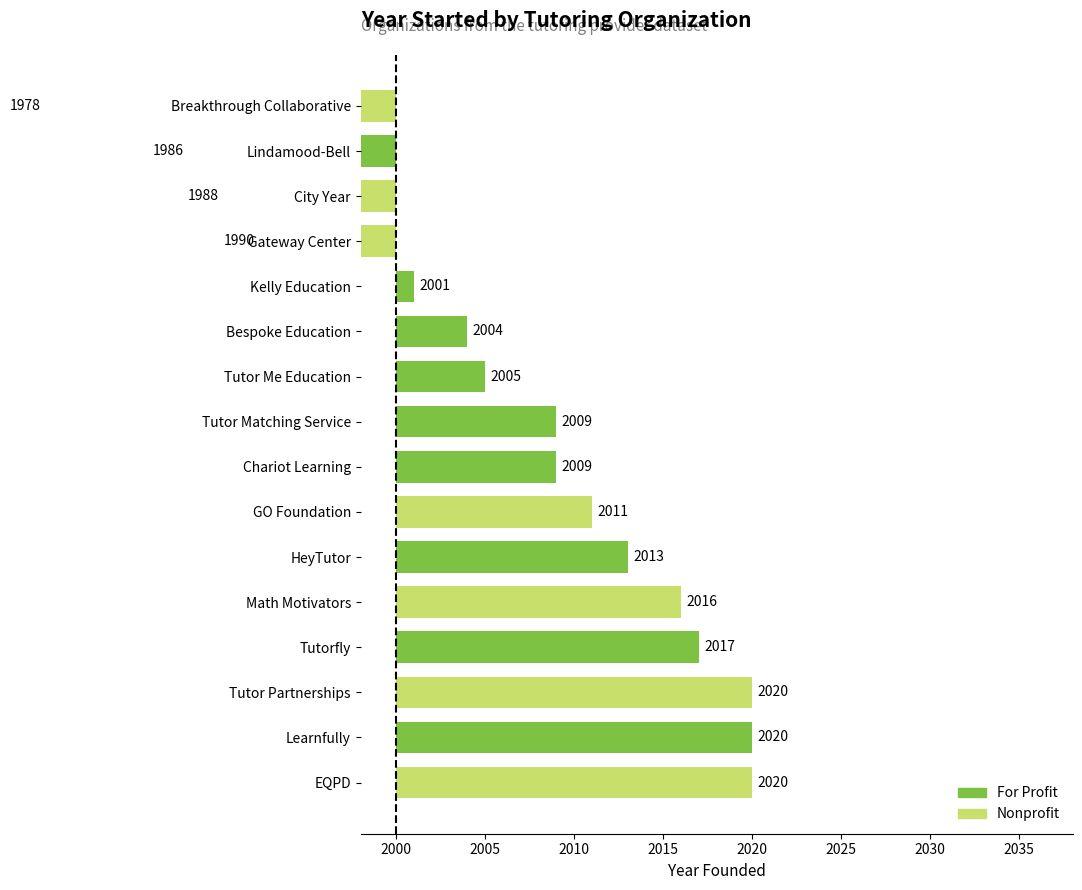

The chart shows a value of 799 at Lindamood-Bell. True or false?

False